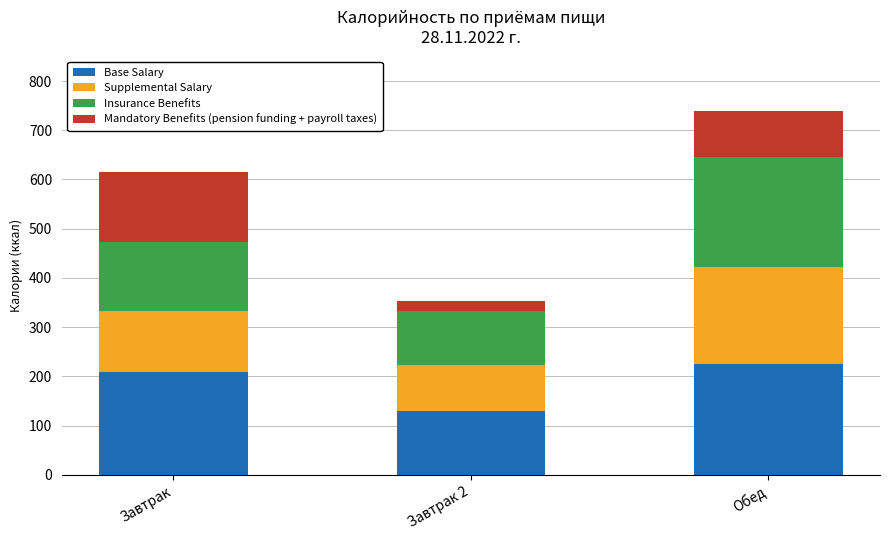

What is the sum of all Base Salary values?

562